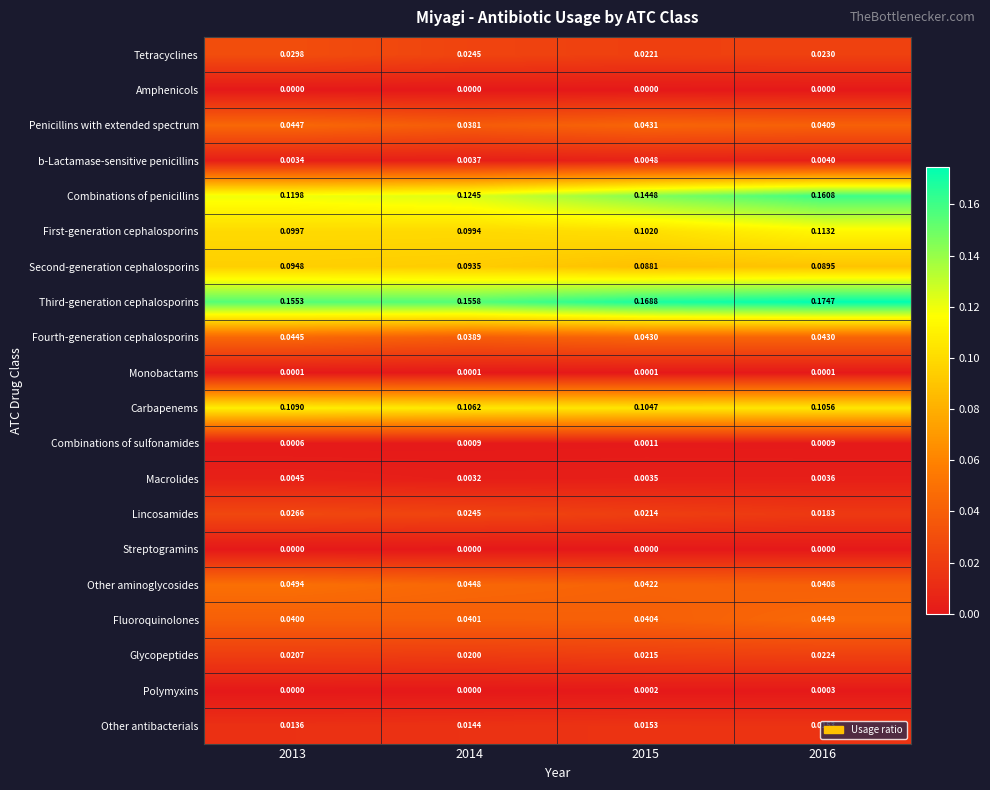

At which category is the sum across all series the highest?

2016